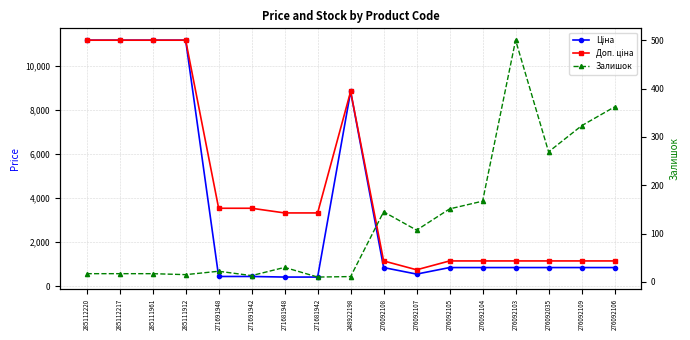

How many lines are shown in the chart?

3